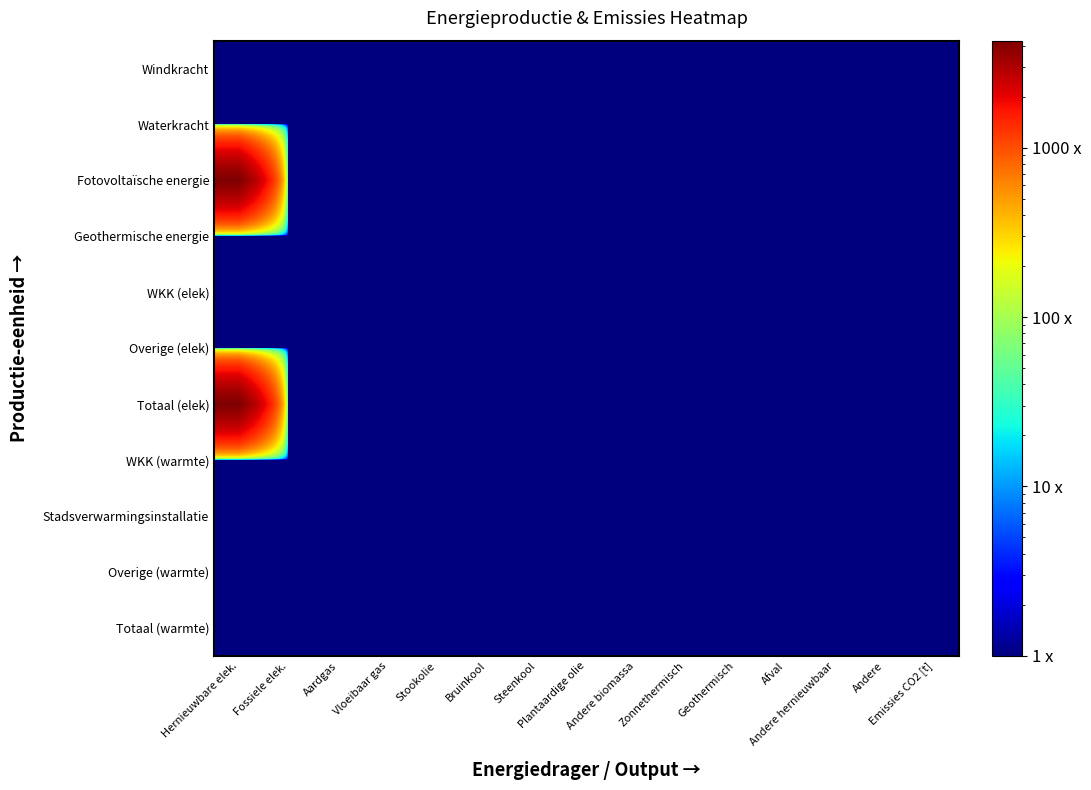

Reading left to right, what are all the values shown in this chart?

Windkracht: Hernieuwbare elek.=1.0	Fossiele elek.=1.0	Aardgas=1.0	Vloeibaar gas=1.0	Stookolie=1.0	Bruinkool=1.0	Steenkool=1.0	Plantaardige olie=1.0	Andere biomassa=1.0	Zonnethermisch=1.0	Geothermisch=1.0	Afval=1.0	Andere hernieuwbaar=1.0	Andere=1.0	Emissies CO2 [t]=1.0
Waterkracht: Hernieuwbare elek.=1.0	Fossiele elek.=1.0	Aardgas=1.0	Vloeibaar gas=1.0	Stookolie=1.0	Bruinkool=1.0	Steenkool=1.0	Plantaardige olie=1.0	Andere biomassa=1.0	Zonnethermisch=1.0	Geothermisch=1.0	Afval=1.0	Andere hernieuwbaar=1.0	Andere=1.0	Emissies CO2 [t]=1.0
Fotovoltaïsche energie: Hernieuwbare elek.=4275.4	Fossiele elek.=1.0	Aardgas=1.0	Vloeibaar gas=1.0	Stookolie=1.0	Bruinkool=1.0	Steenkool=1.0	Plantaardige olie=1.0	Andere biomassa=1.0	Zonnethermisch=1.0	Geothermisch=1.0	Afval=1.0	Andere hernieuwbaar=1.0	Andere=1.0	Emissies CO2 [t]=1.0
Geothermische energie: Hernieuwbare elek.=1.0	Fossiele elek.=1.0	Aardgas=1.0	Vloeibaar gas=1.0	Stookolie=1.0	Bruinkool=1.0	Steenkool=1.0	Plantaardige olie=1.0	Andere biomassa=1.0	Zonnethermisch=1.0	Geothermisch=1.0	Afval=1.0	Andere hernieuwbaar=1.0	Andere=1.0	Emissies CO2 [t]=1.0
WKK (elek): Hernieuwbare elek.=1.0	Fossiele elek.=1.0	Aardgas=1.0	Vloeibaar gas=1.0	Stookolie=1.0	Bruinkool=1.0	Steenkool=1.0	Plantaardige olie=1.0	Andere biomassa=1.0	Zonnethermisch=1.0	Geothermisch=1.0	Afval=1.0	Andere hernieuwbaar=1.0	Andere=1.0	Emissies CO2 [t]=1.0
Overige (elek): Hernieuwbare elek.=1.0	Fossiele elek.=1.0	Aardgas=1.0	Vloeibaar gas=1.0	Stookolie=1.0	Bruinkool=1.0	Steenkool=1.0	Plantaardige olie=1.0	Andere biomassa=1.0	Zonnethermisch=1.0	Geothermisch=1.0	Afval=1.0	Andere hernieuwbaar=1.0	Andere=1.0	Emissies CO2 [t]=1.0
Totaal (elek): Hernieuwbare elek.=4275.4	Fossiele elek.=1.0	Aardgas=1.0	Vloeibaar gas=1.0	Stookolie=1.0	Bruinkool=1.0	Steenkool=1.0	Plantaardige olie=1.0	Andere biomassa=1.0	Zonnethermisch=1.0	Geothermisch=1.0	Afval=1.0	Andere hernieuwbaar=1.0	Andere=1.0	Emissies CO2 [t]=1.0
WKK (warmte): Hernieuwbare elek.=1.0	Fossiele elek.=1.0	Aardgas=1.0	Vloeibaar gas=1.0	Stookolie=1.0	Bruinkool=1.0	Steenkool=1.0	Plantaardige olie=1.0	Andere biomassa=1.0	Zonnethermisch=1.0	Geothermisch=1.0	Afval=1.0	Andere hernieuwbaar=1.0	Andere=1.0	Emissies CO2 [t]=1.0
Stadsverwarmingsinstallatie: Hernieuwbare elek.=1.0	Fossiele elek.=1.0	Aardgas=1.0	Vloeibaar gas=1.0	Stookolie=1.0	Bruinkool=1.0	Steenkool=1.0	Plantaardige olie=1.0	Andere biomassa=1.0	Zonnethermisch=1.0	Geothermisch=1.0	Afval=1.0	Andere hernieuwbaar=1.0	Andere=1.0	Emissies CO2 [t]=1.0
Overige (warmte): Hernieuwbare elek.=1.0	Fossiele elek.=1.0	Aardgas=1.0	Vloeibaar gas=1.0	Stookolie=1.0	Bruinkool=1.0	Steenkool=1.0	Plantaardige olie=1.0	Andere biomassa=1.0	Zonnethermisch=1.0	Geothermisch=1.0	Afval=1.0	Andere hernieuwbaar=1.0	Andere=1.0	Emissies CO2 [t]=1.0
Totaal (warmte): Hernieuwbare elek.=1.0	Fossiele elek.=1.0	Aardgas=1.0	Vloeibaar gas=1.0	Stookolie=1.0	Bruinkool=1.0	Steenkool=1.0	Plantaardige olie=1.0	Andere biomassa=1.0	Zonnethermisch=1.0	Geothermisch=1.0	Afval=1.0	Andere hernieuwbaar=1.0	Andere=1.0	Emissies CO2 [t]=1.0